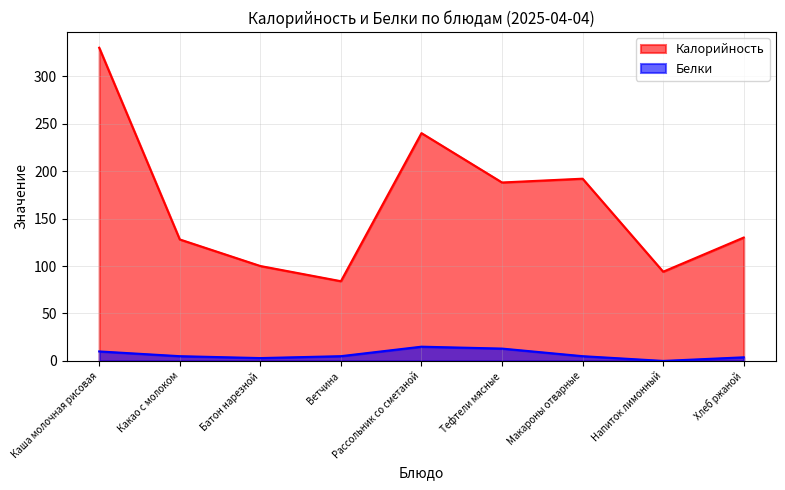

How many data points in Белки are less than 5?

3